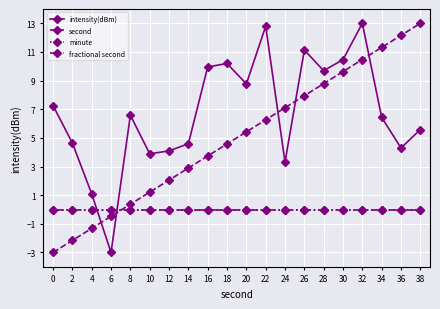

What is the difference between the intensity(dBm) values at 10 and 28?

5.8